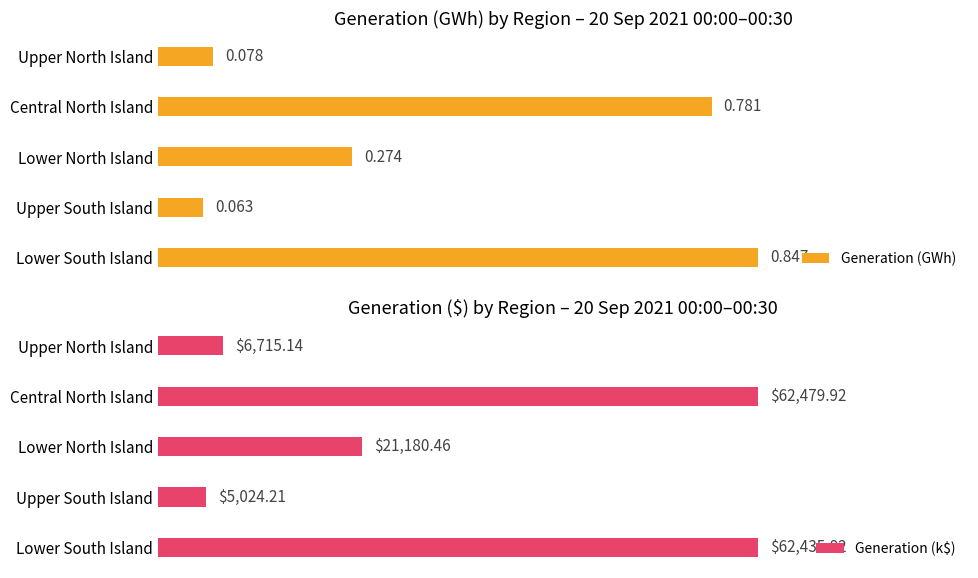

Which series has the widest spread of values?

Generation (k$)